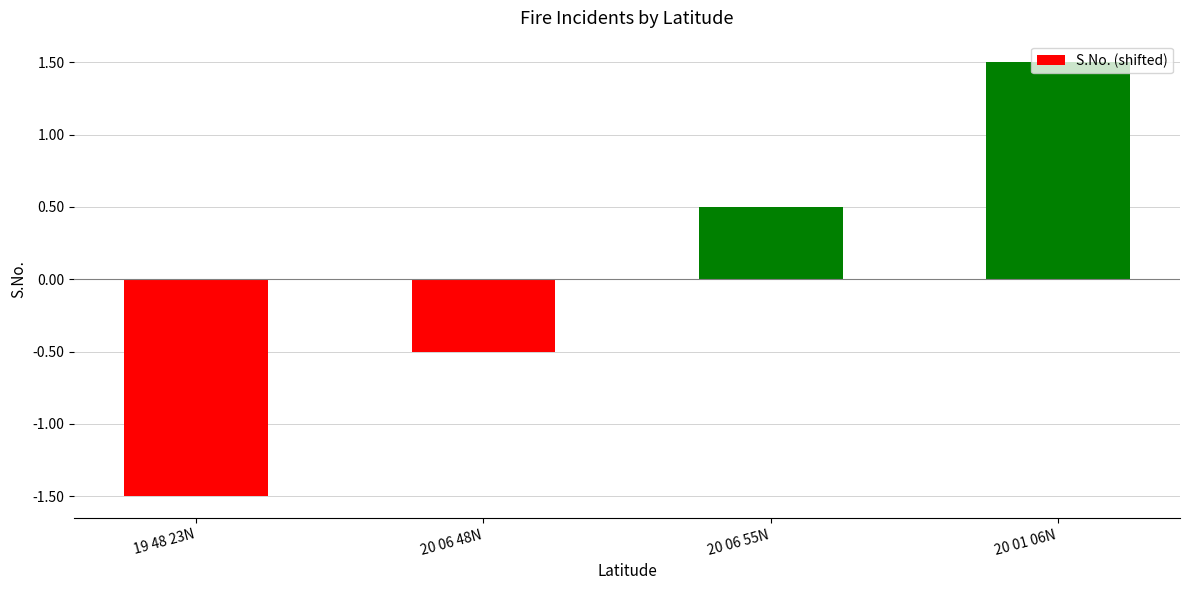

Reading left to right, list all the values displayed in this chart.

19 48 23N=-1.5	20 06 48N=-0.5	20 06 55N=0.5	20 01 06N=1.5